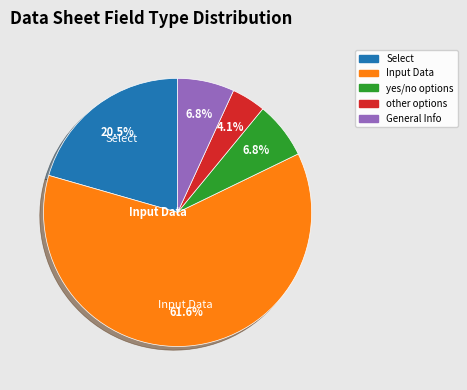

Does any single category account for the majority?

Yes